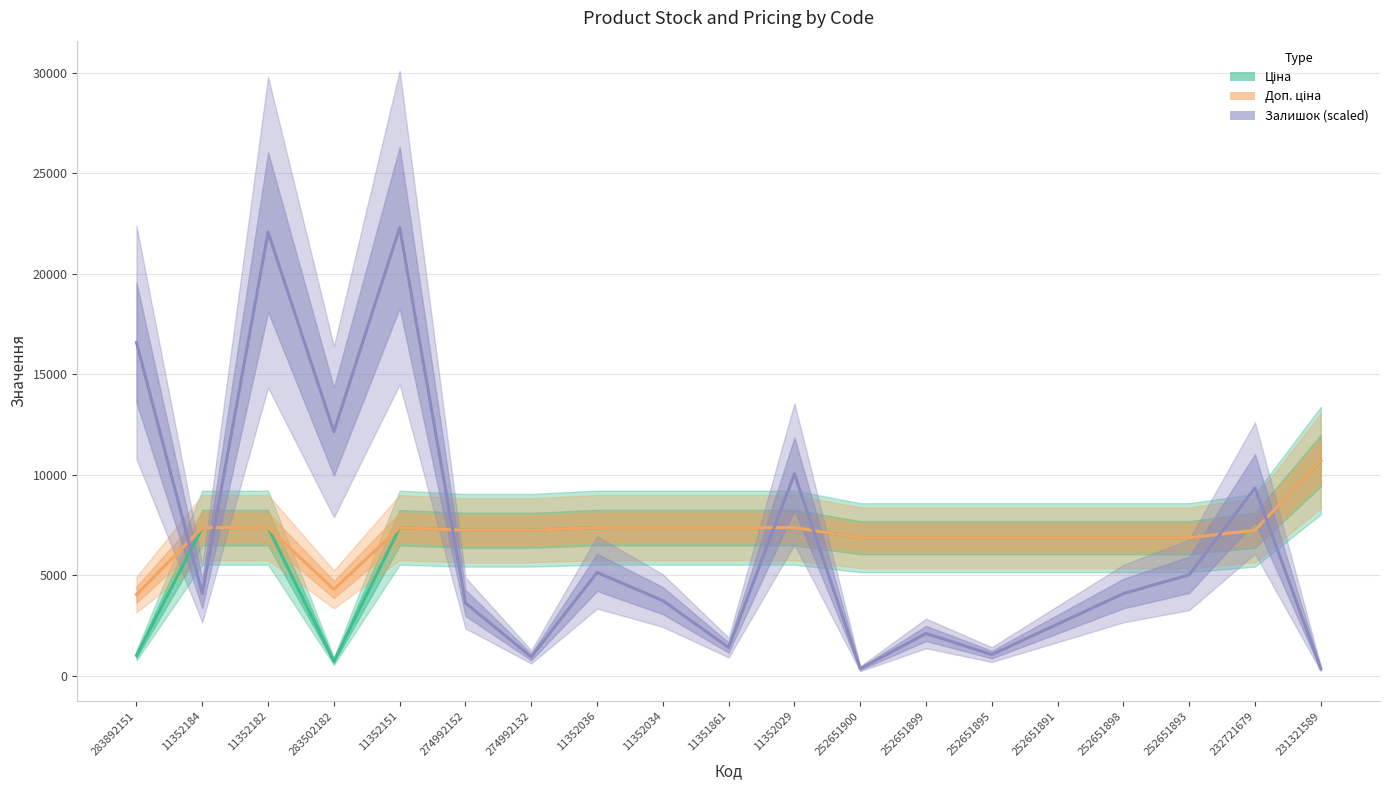

True or false: Доп. ціна has a value of 2167.3 at 252651893.

False